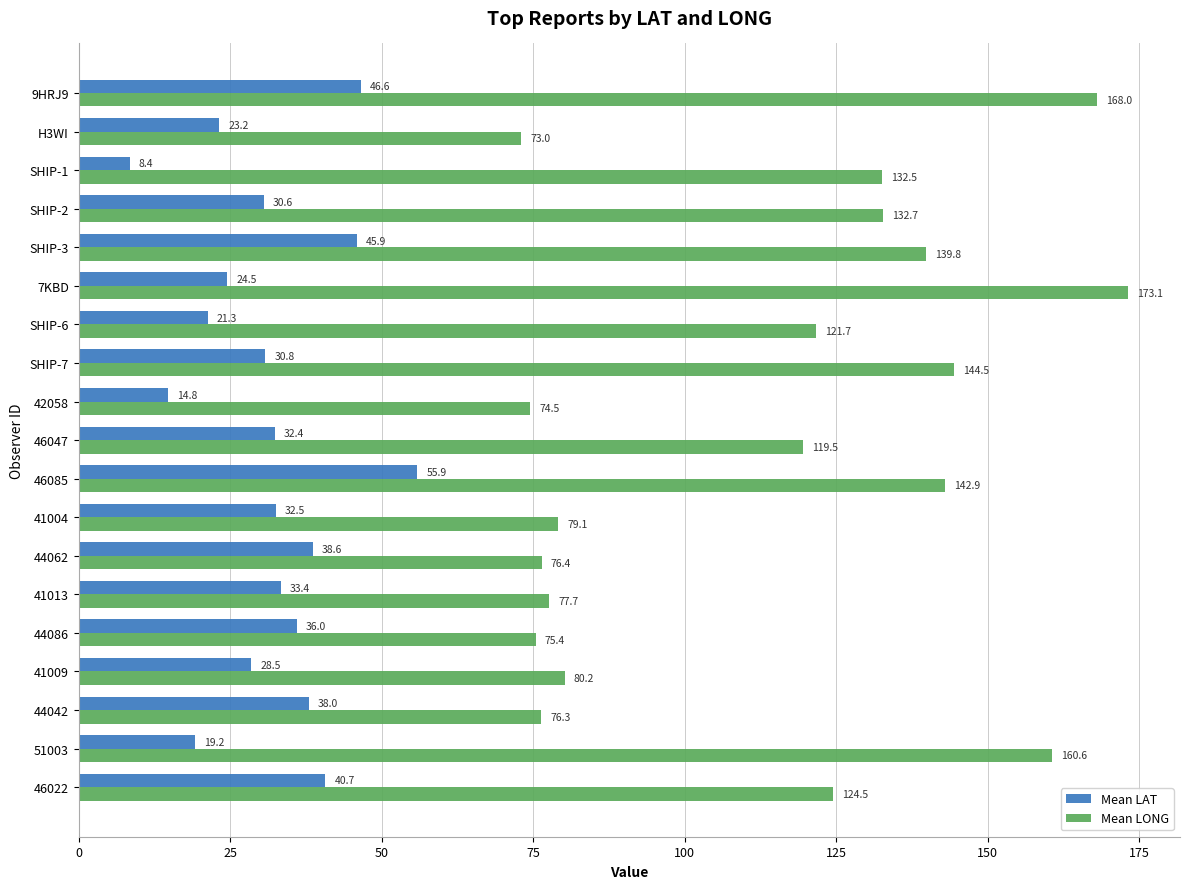

Which label corresponds to the smallest value in the chart?

SHIP-1